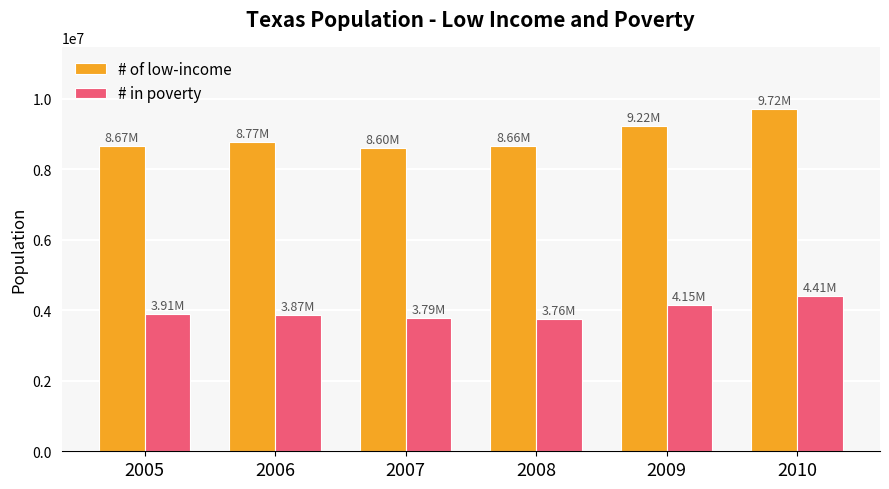

The value of # of low-income at 2006 is 15729662. True or false?

False